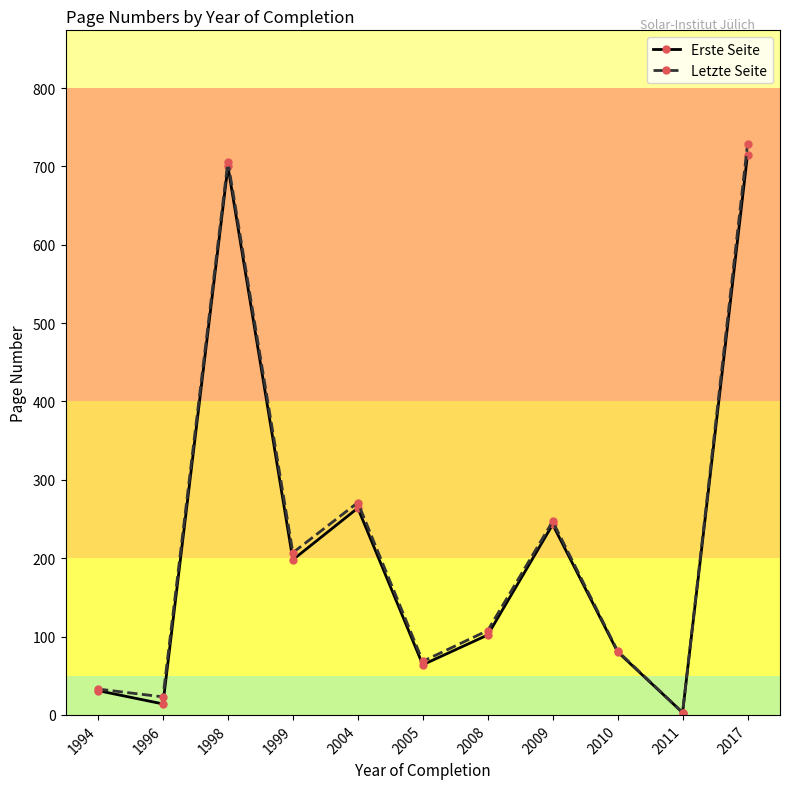

Reading right to left, list all the values displayed in this chart.

Erste Seite: 2017=715.0	2011=3.0	2010=80.5	2009=243.0	2008=102.0	2005=64.0	2004=264.0	1999=198.0	1998=700.0	1996=14.0	1994=31.0
Letzte Seite: 2017=728.0	2011=3.0	2010=81.5	2009=247.0	2008=107.7	2005=68.3	2004=271.0	1999=207.0	1998=706.0	1996=23.0	1994=33.0